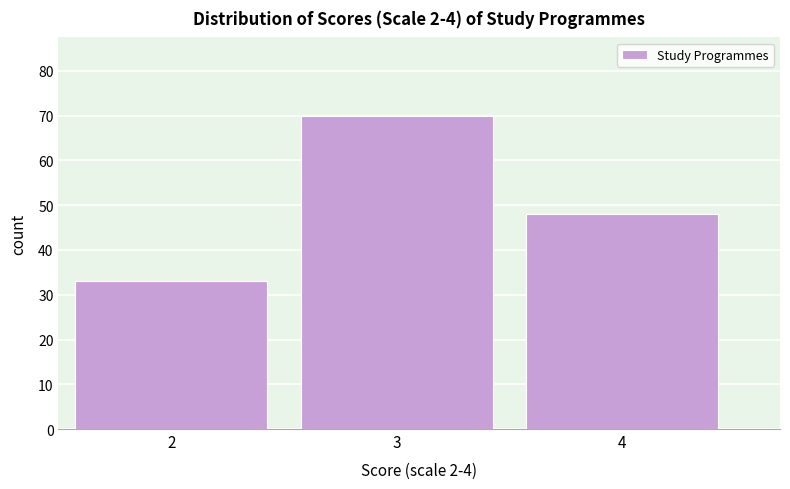

Reading left to right, extract all data points from this chart.

33	70	48